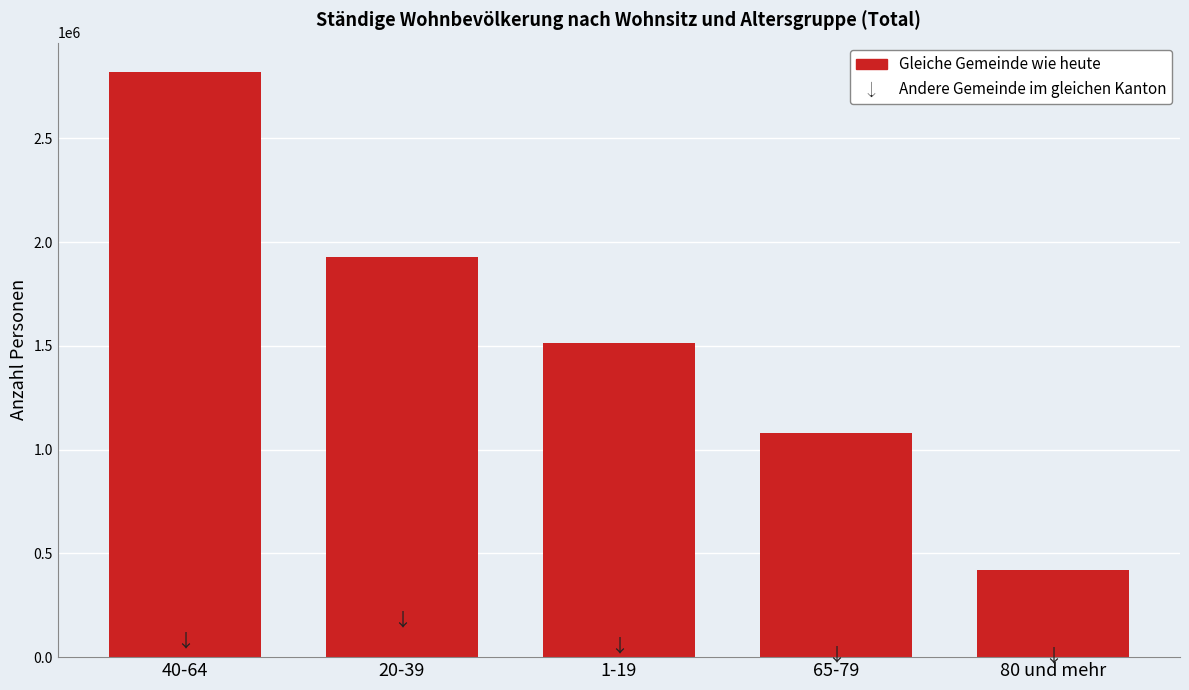

What position from the left is 40-64?

1